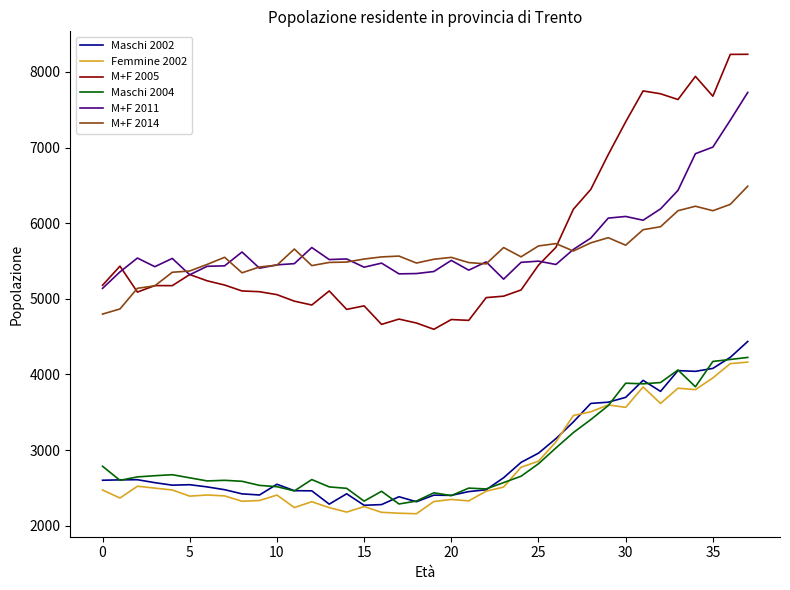

Which series has the widest spread of values?

M+F 2005